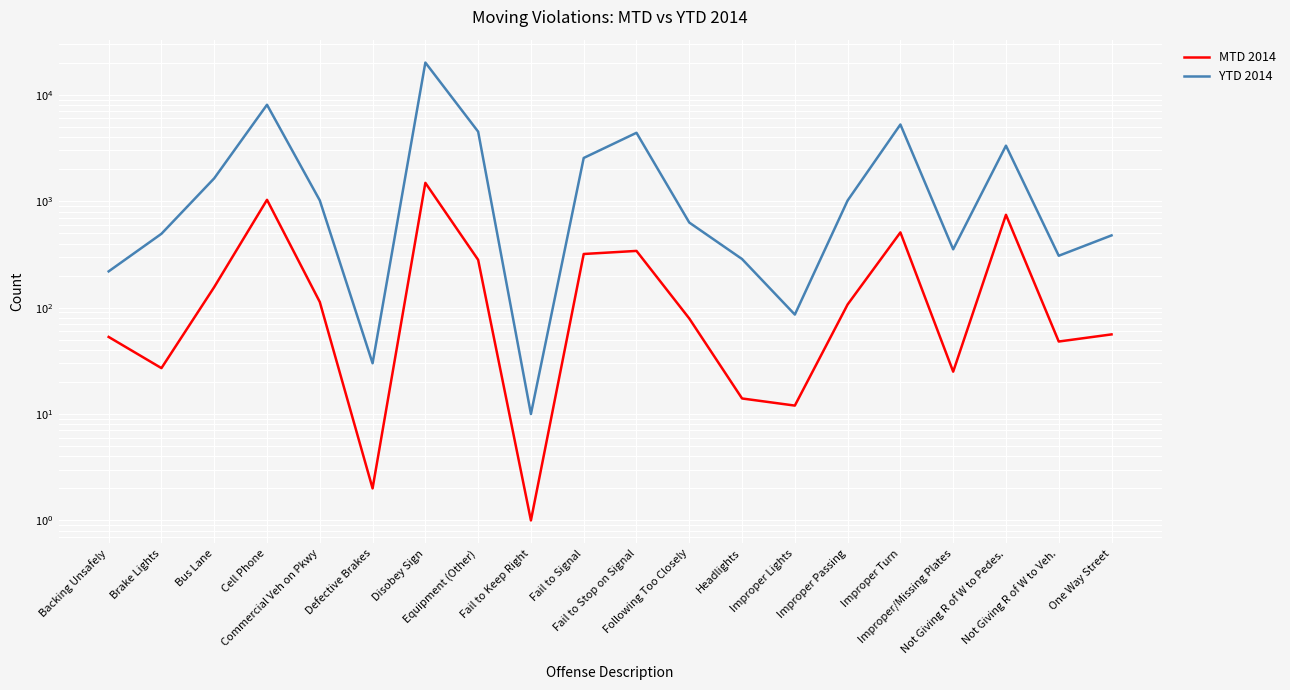

Which has a higher value, Not Giving R of W to Pedes. or Disobey Sign?

Disobey Sign